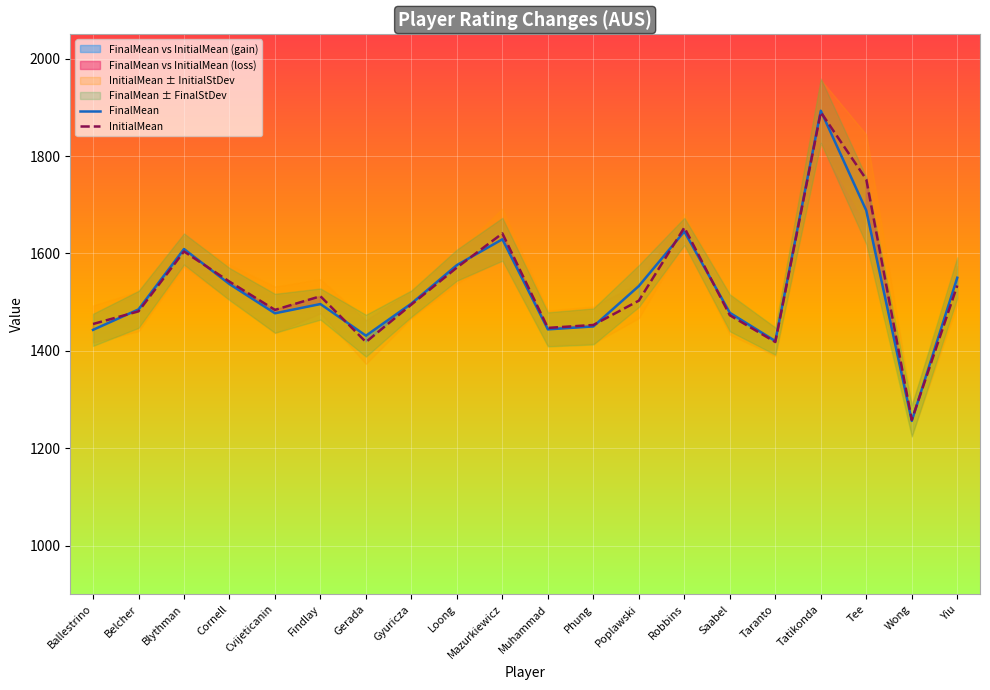

Between Blythman and Cornell, which is larger?

Blythman